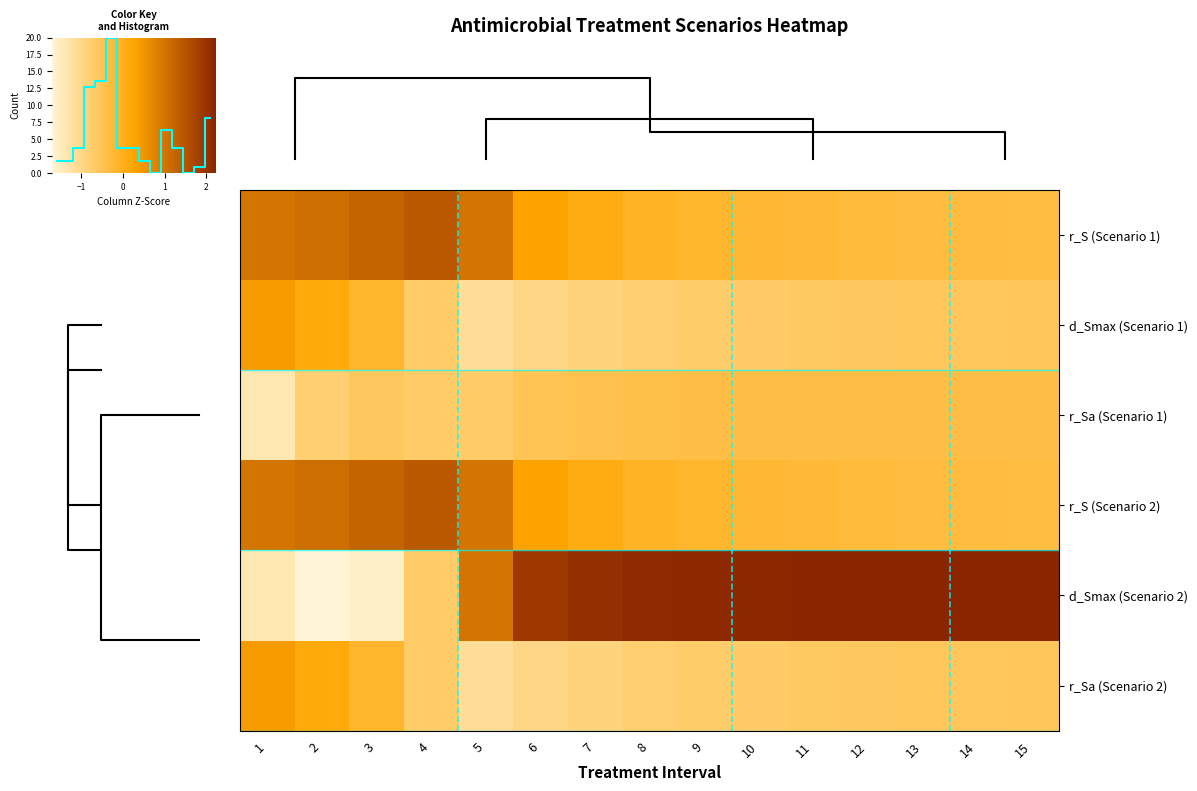

Between 3 and 14, which series saw the biggest shift?

d_Smax (Scenario 2)